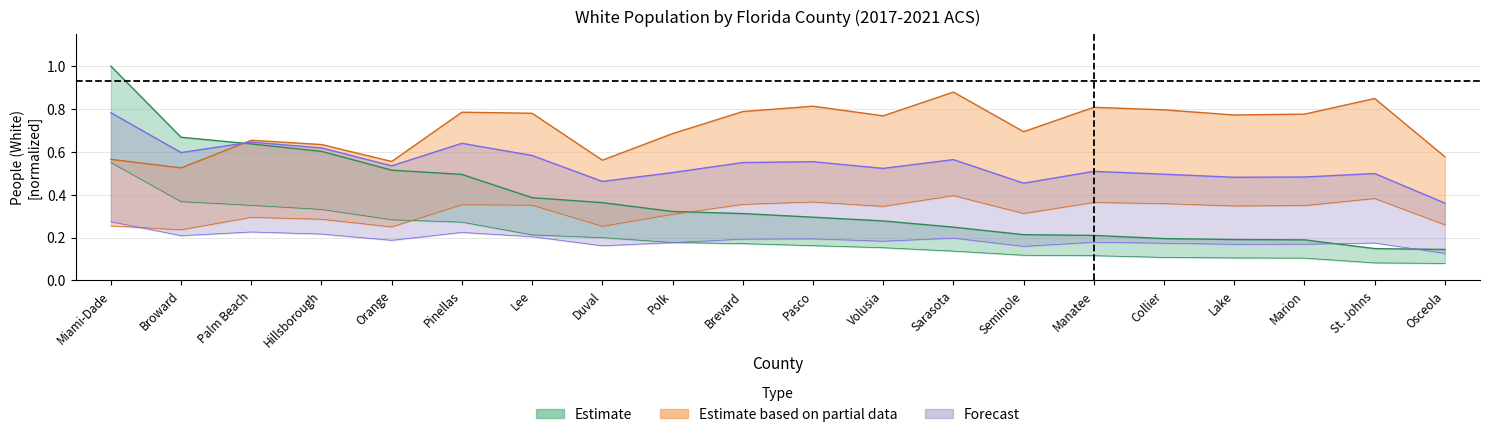

What is the value of the People (White) point at the 3rd from the left?

0.6